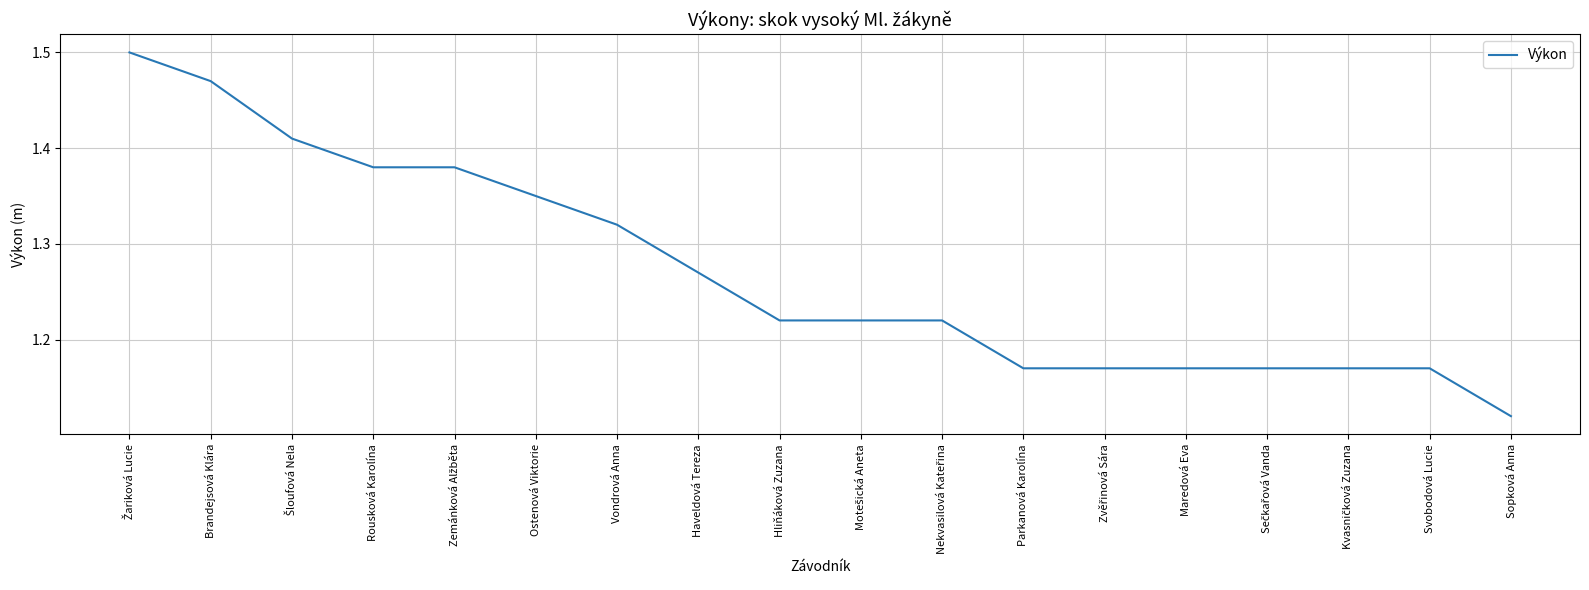

What is the difference between the maximum and minimum values?

0.4